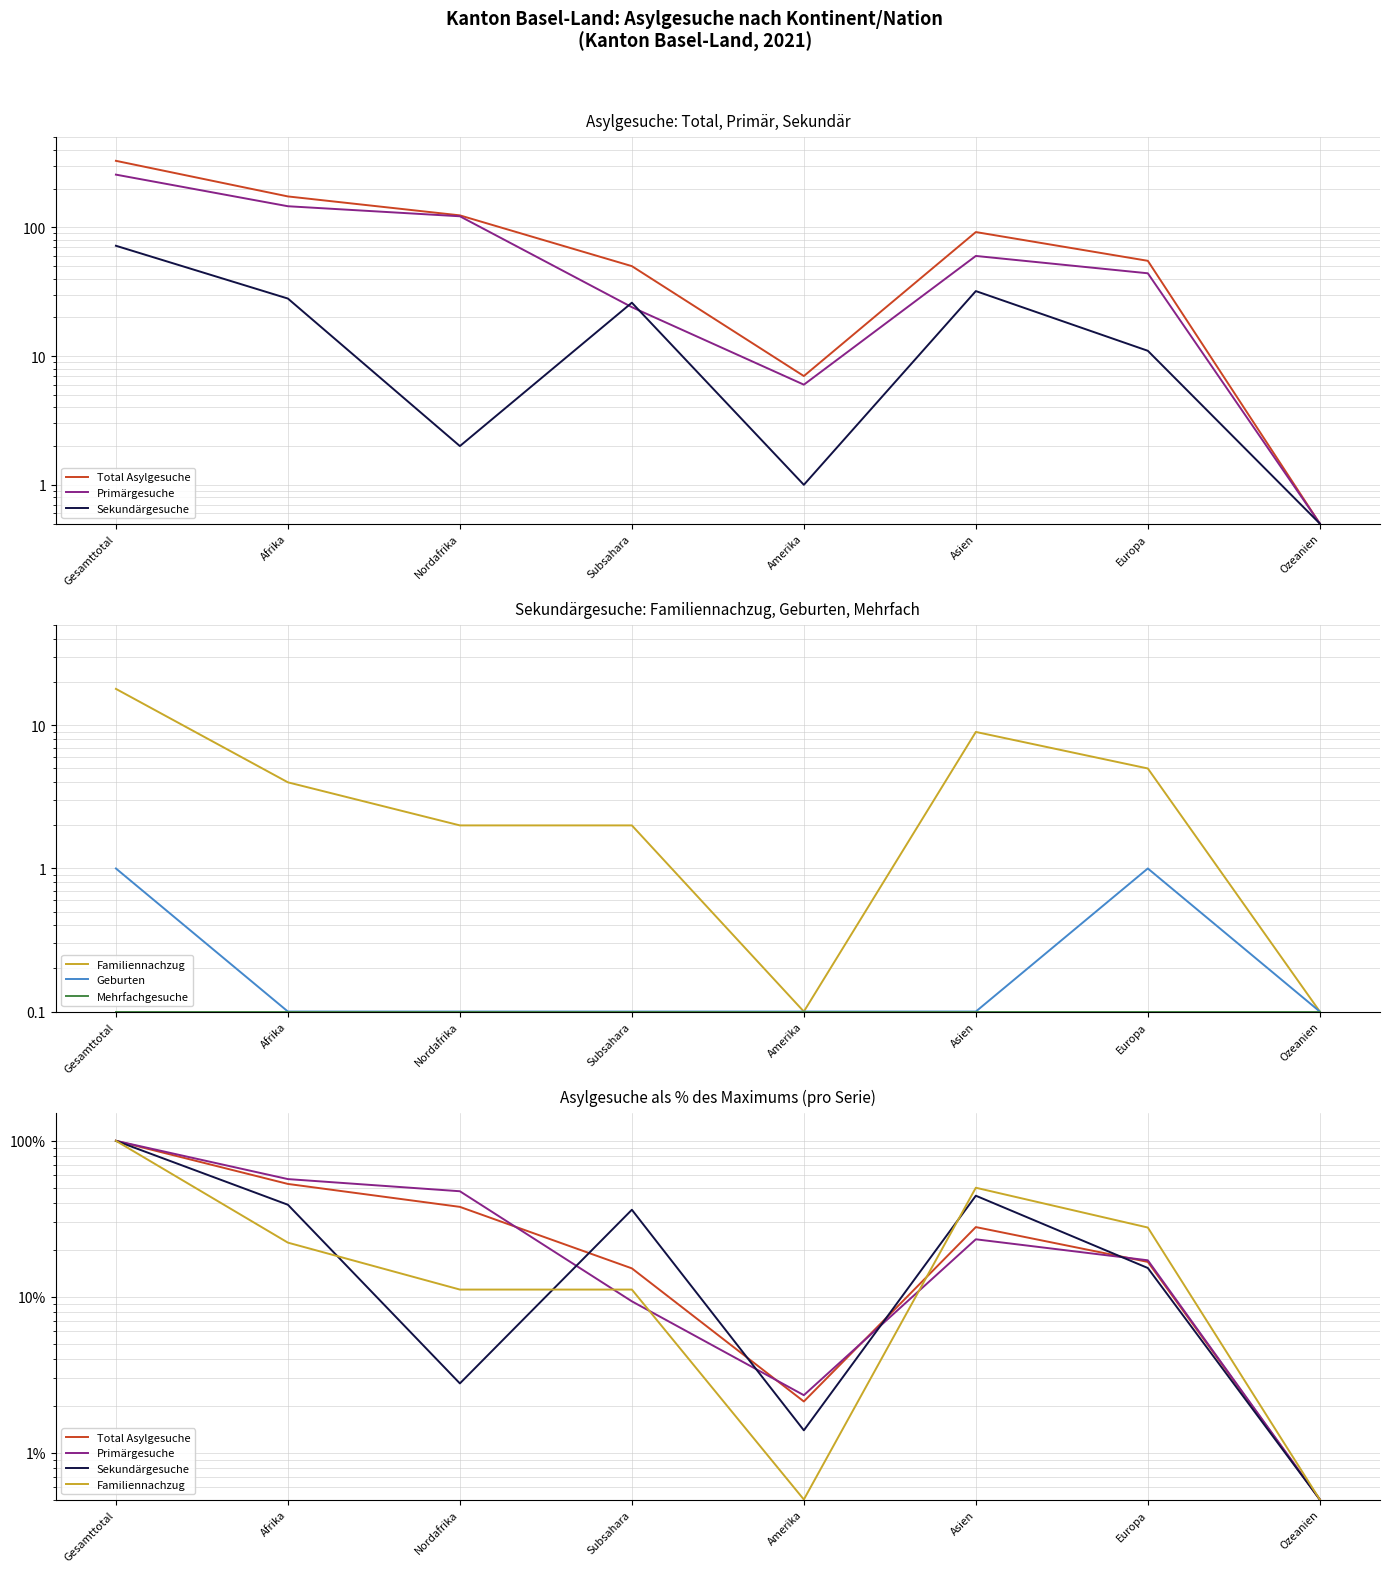

What is the difference between the Geburten values at Ozeanien and Gesamttotal?

0.9